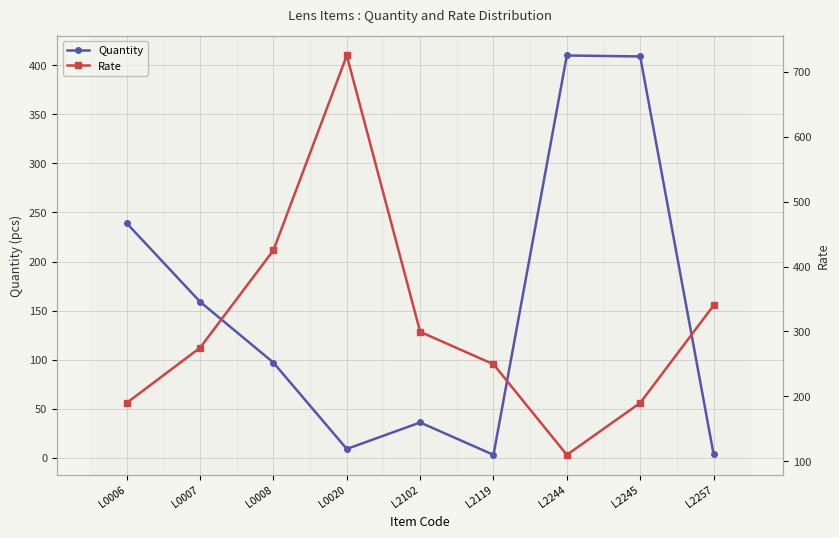

Is it true that Rate equals 275.0 at L0007?

True